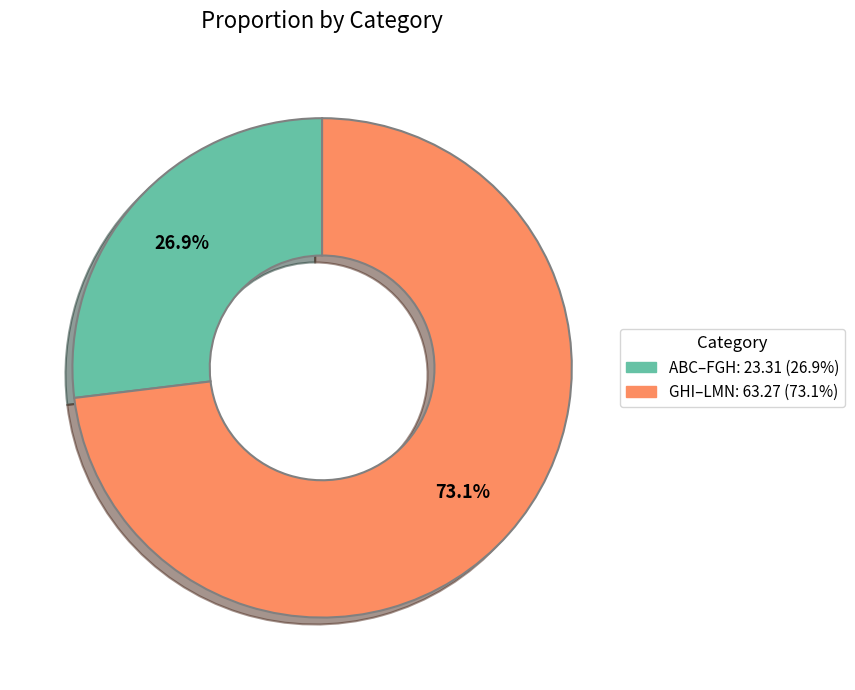

How many slices are in this pie chart?

2